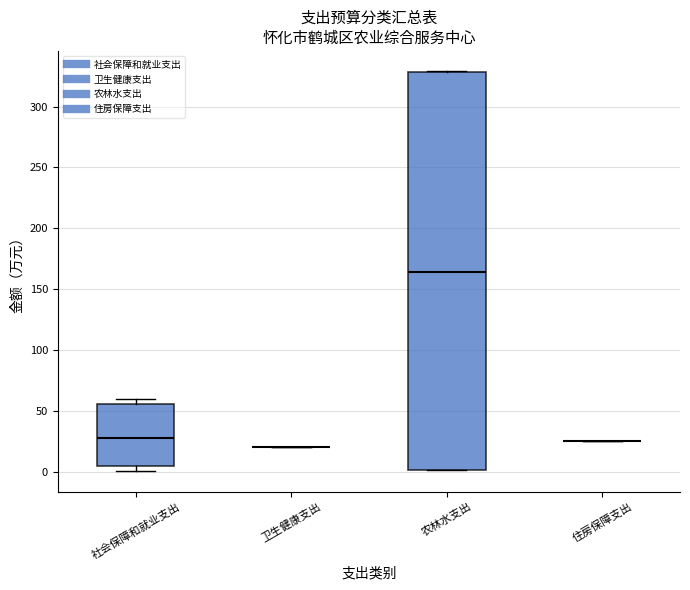

Reading left to right, read every box against the y-axis: the position of its median line, the range the box covers, and the ends of its whiskers. The values are not printed on the chart, so give them approximately, as read against the axis.

社会保障和就业支出: median 30, box 5 to 55, whiskers 0 to 60
卫生健康支出: box collapsed to a line at 20, whiskers 20 to 20
农林水支出: median 165, box 0 to 330, whiskers 0 to 330
住房保障支出: box collapsed to a line at 25, whiskers 25 to 25